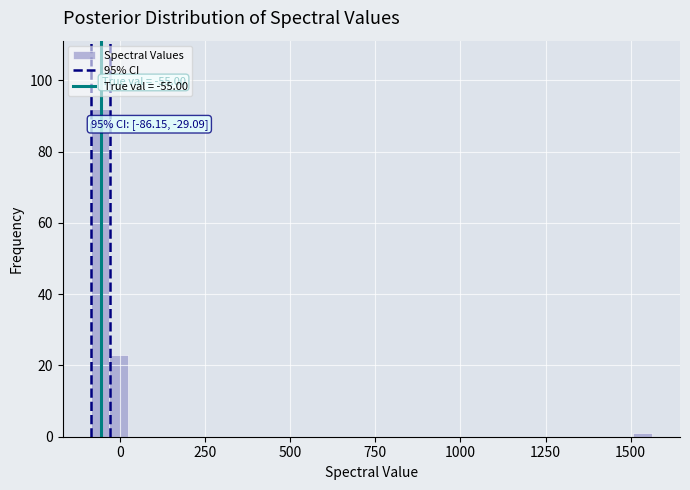

Around what value on the x-axis is the tallest bar? Give the approximate position of its centre, as read against the axis.

-50